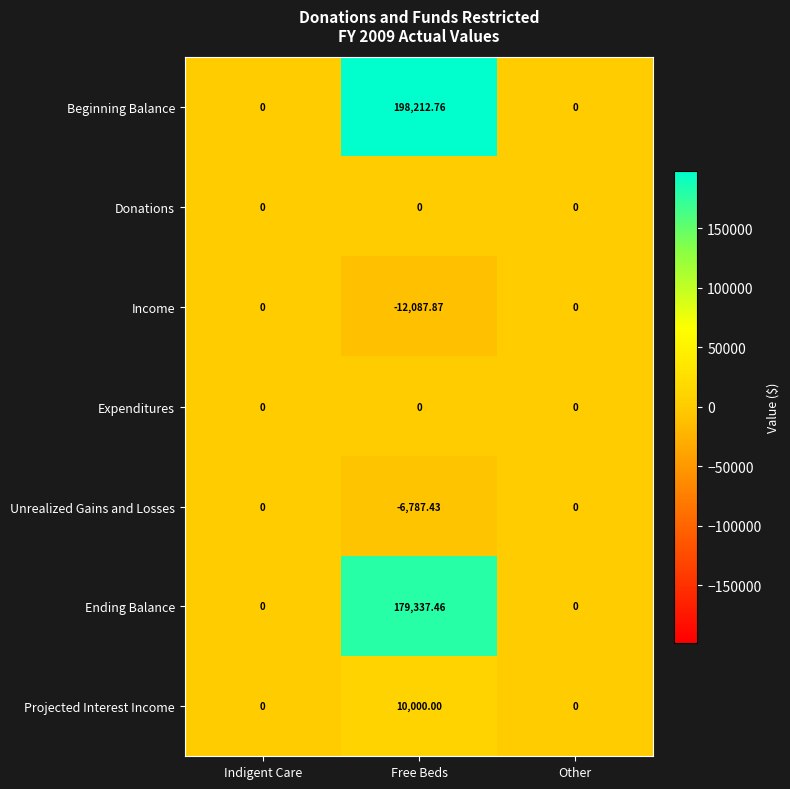

Is the value of Beginning Balance at Free Beds greater than the value of Expenditures at Free Beds?

Yes